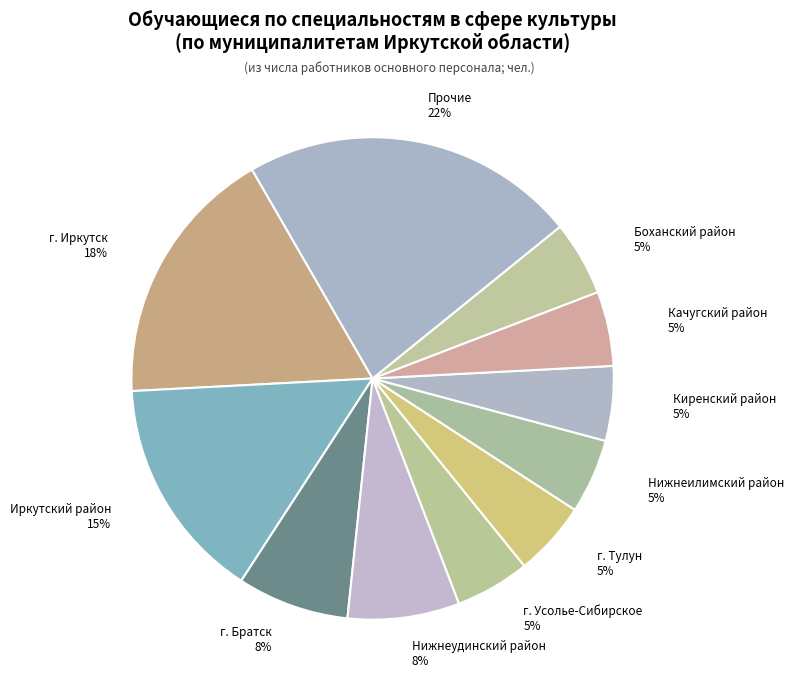

Count the number of slices in the pie.

11